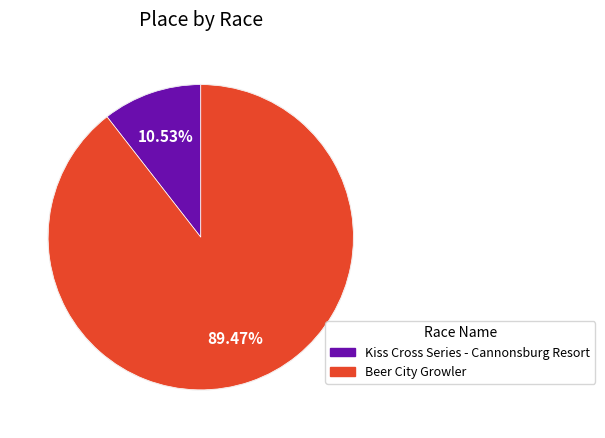

Does Kiss Cross Series - Cannonsburg Resort account for over 50% of the chart?

No